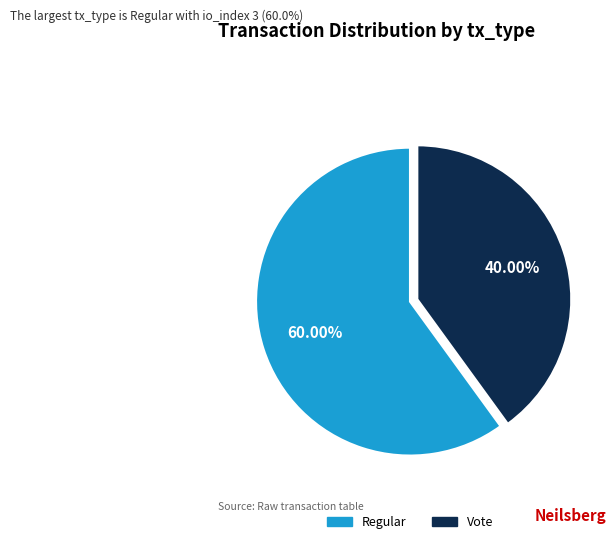

The Regular slice represents 49% of the pie. True or false?

False